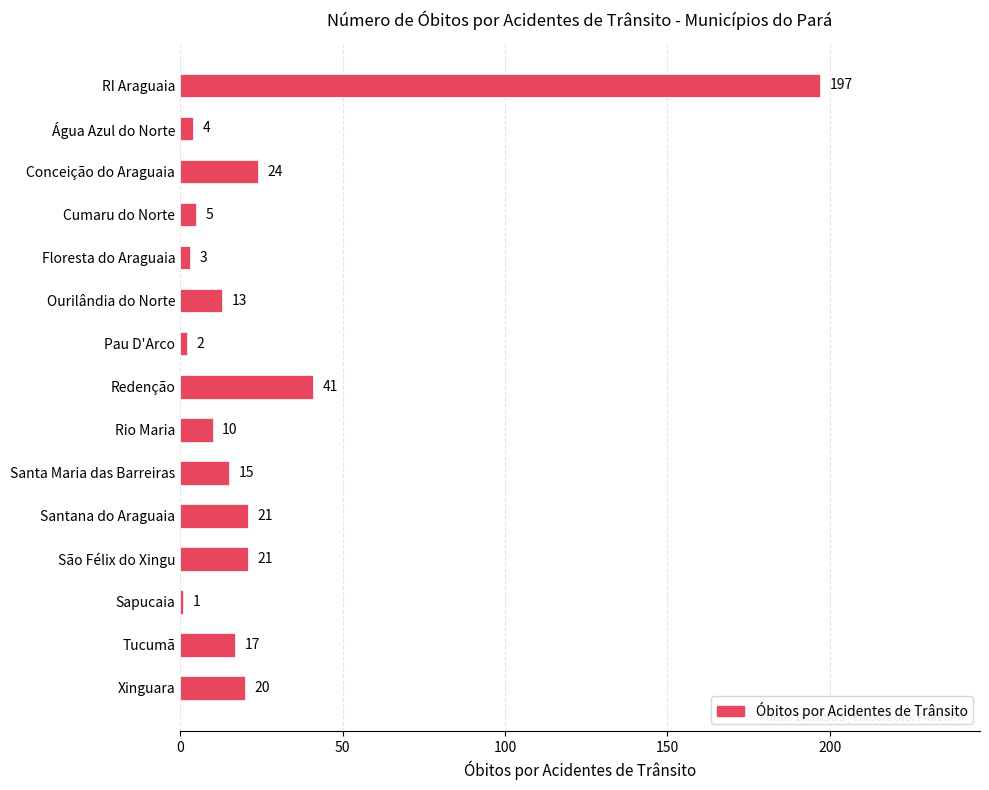

What is the sum of all values?

394